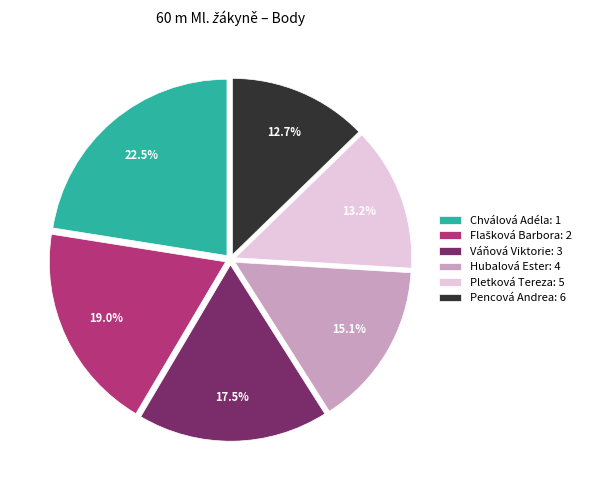

Is it true that Váňová Viktorie is 23% of the pie?

False